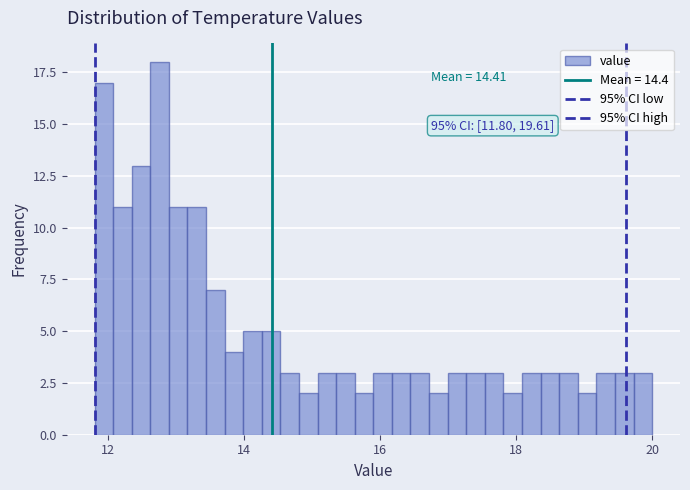

Around what value on the x-axis is the tallest bar? Give the approximate position of its centre, as read against the axis.

12.8